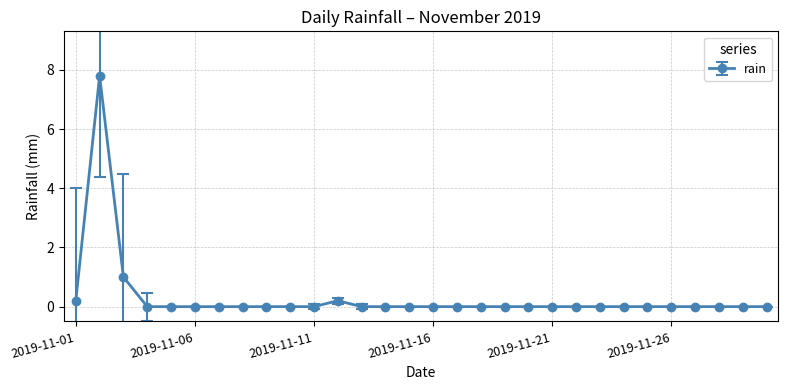

True or false: the data has more than 0 interior local peaks.

True